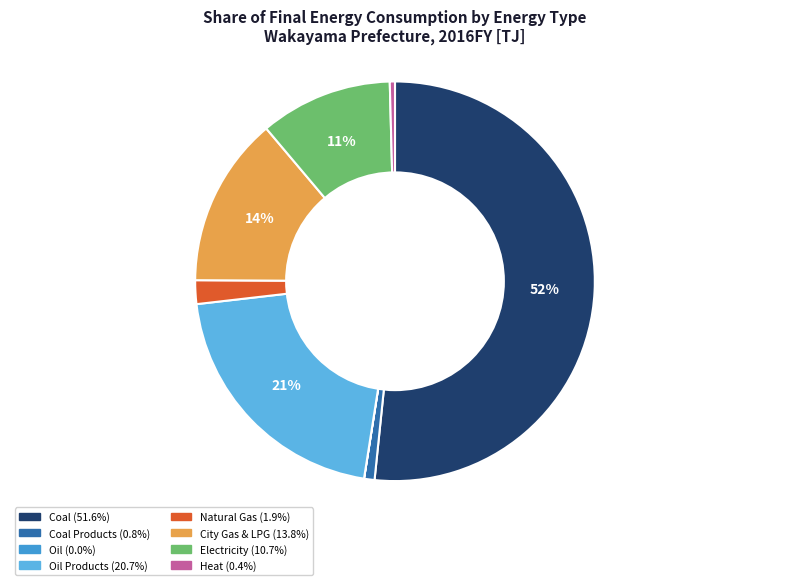

To the nearest percent, what is the average slice percentage?

12%